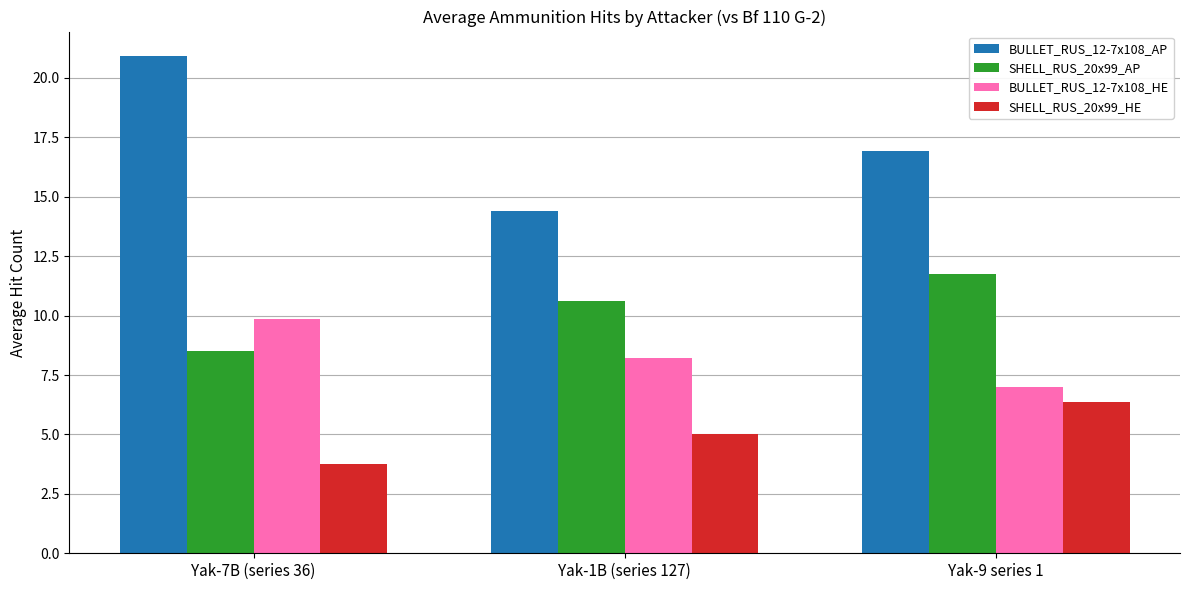

At which category is the sum across all series the highest?

Yak-7B (series 36)